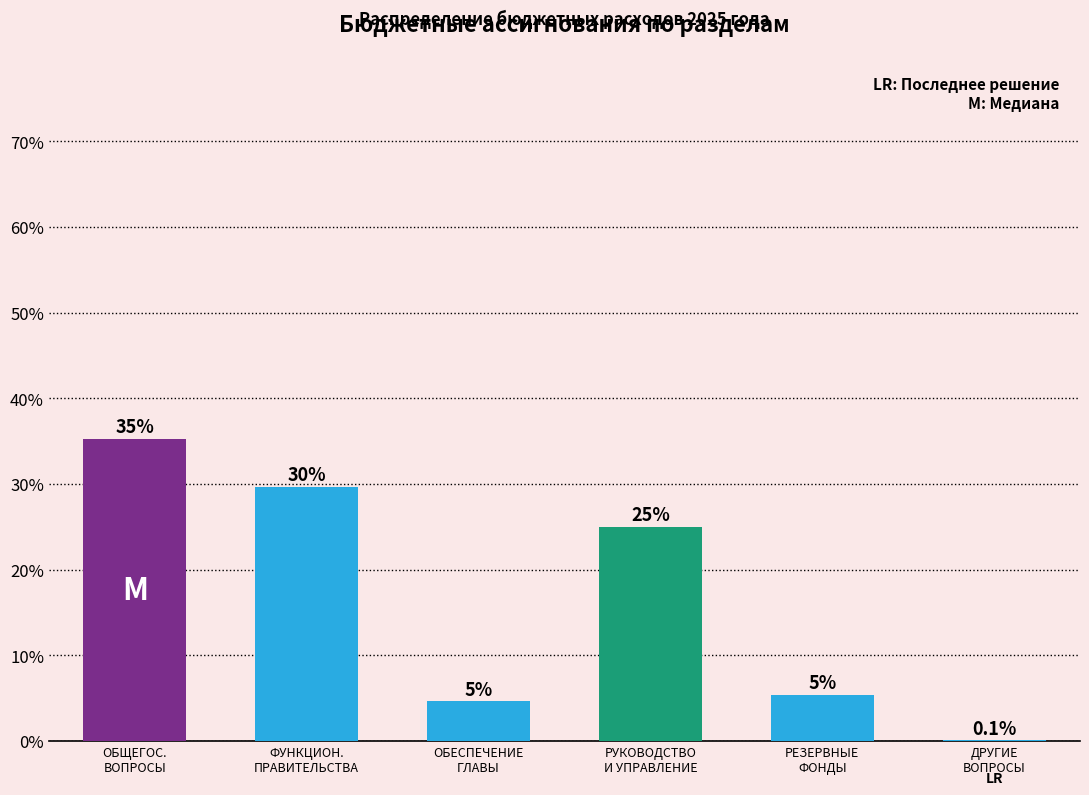

List the labels in order of value, smallest first.

ДРУГИЕ
ВОПРОСЫ, ОБЕСПЕЧЕНИЕ
ГЛАВЫ, РЕЗЕРВНЫЕ
ФОНДЫ, РУКОВОДСТВО
И УПРАВЛЕНИЕ, ФУНКЦИОН.
ПРАВИТЕЛЬСТВА, ОБЩЕГОС.
ВОПРОСЫ